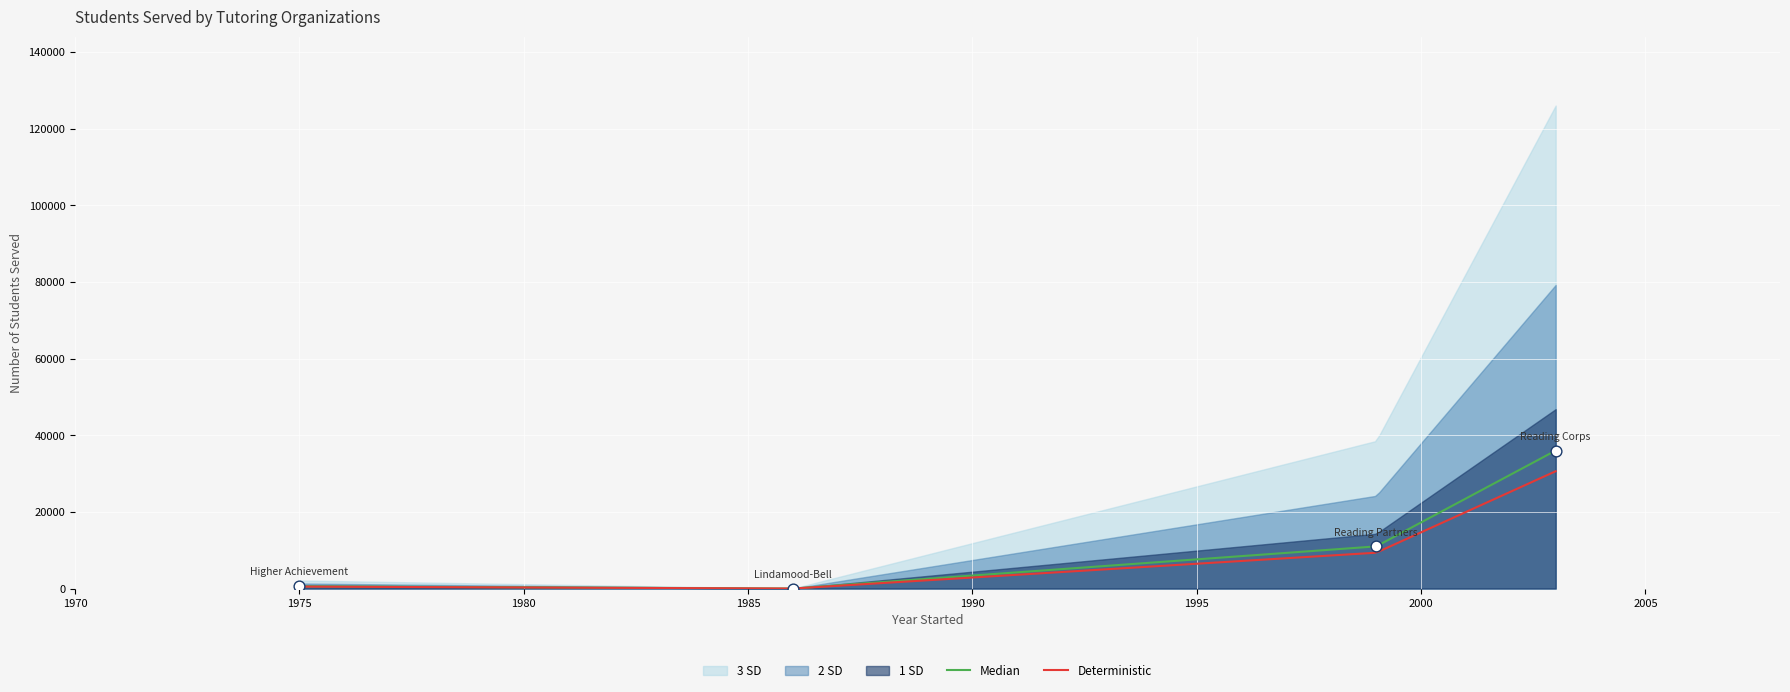

What is the change in value from Lindamood-Bell to Reading Partners?

+11000